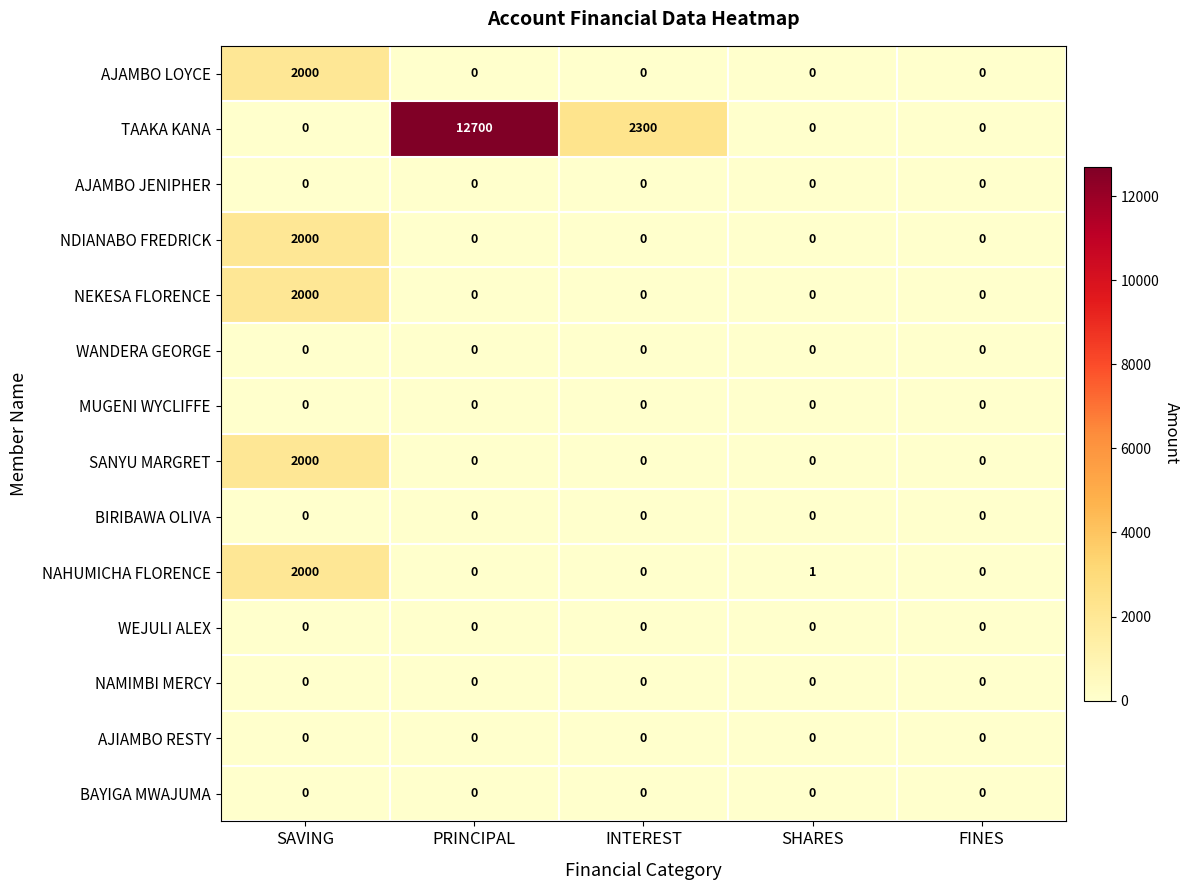

At which category is the sum across all series the highest?

PRINCIPAL